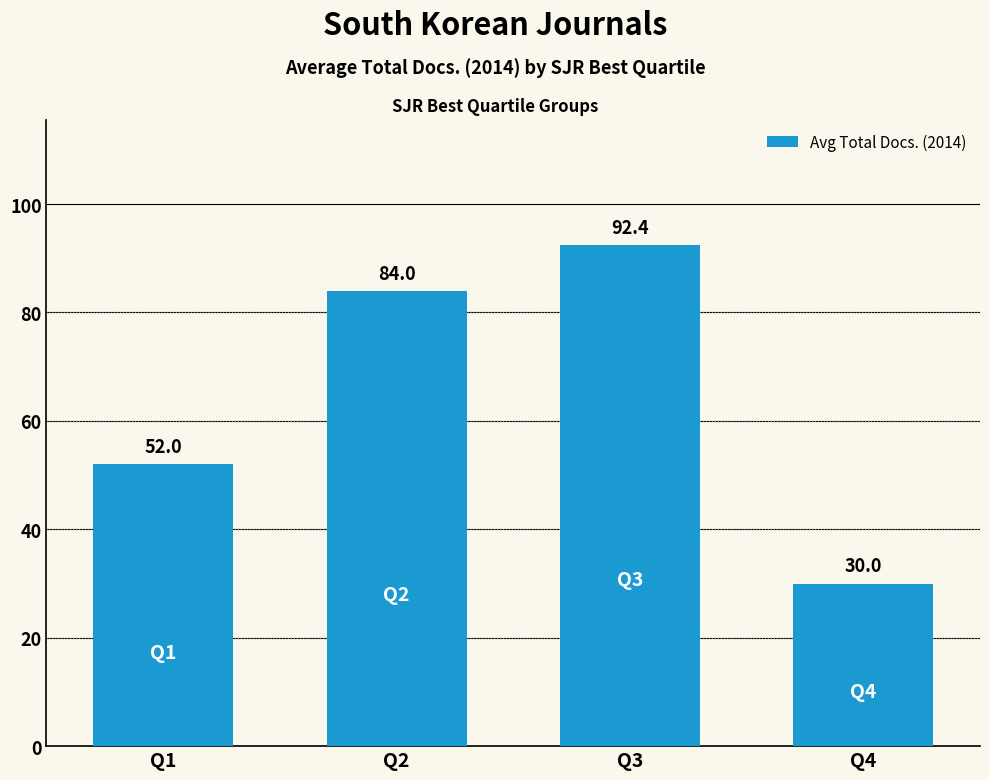

Rank the categories by value from highest to lowest.

Q3, Q2, Q1, Q4